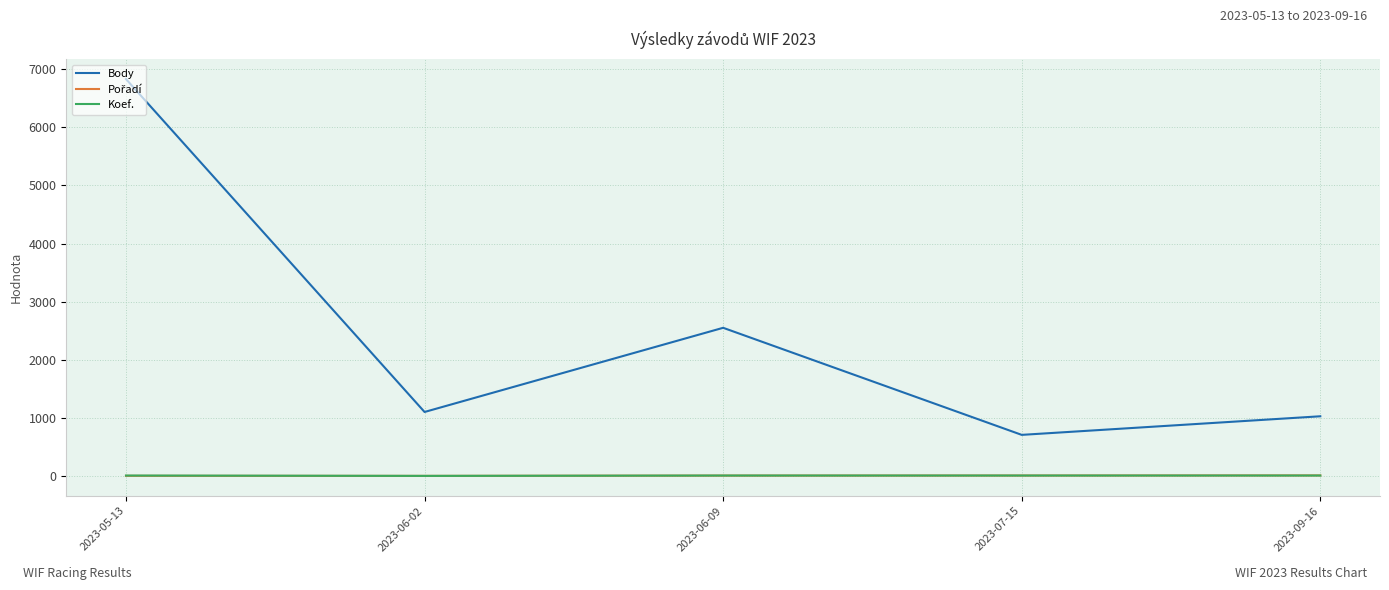

Which series has the widest spread of values?

Body